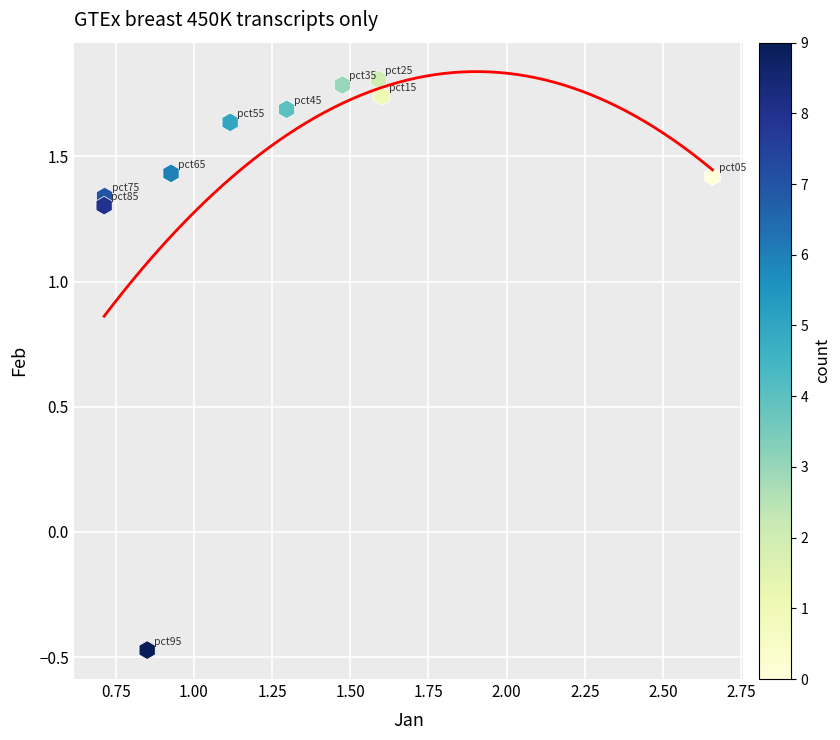

What is the range of Y values (max minus min)?

2.3